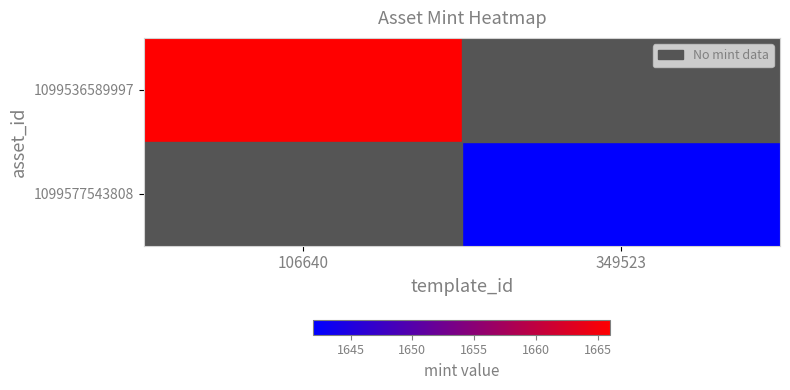

Rank the categories by 1099577543808 value from lowest to highest.

106640, 349523